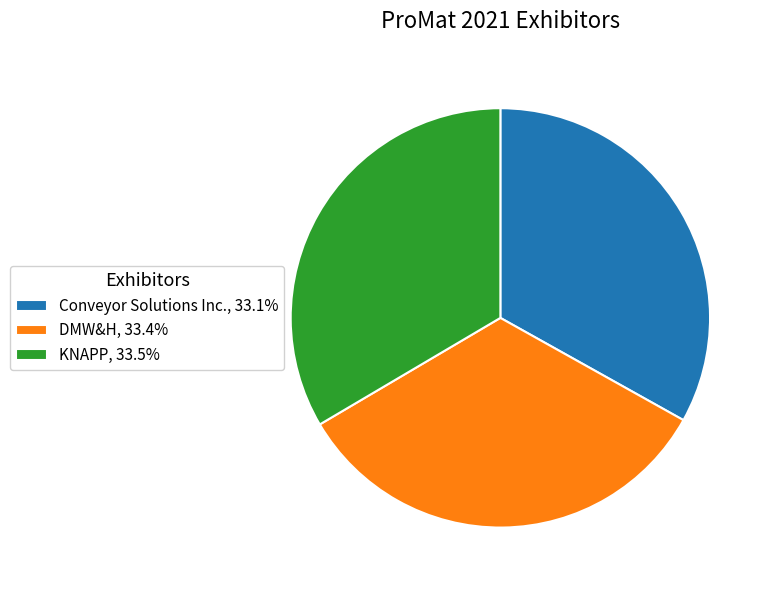

Is there a majority slice in this chart?

No